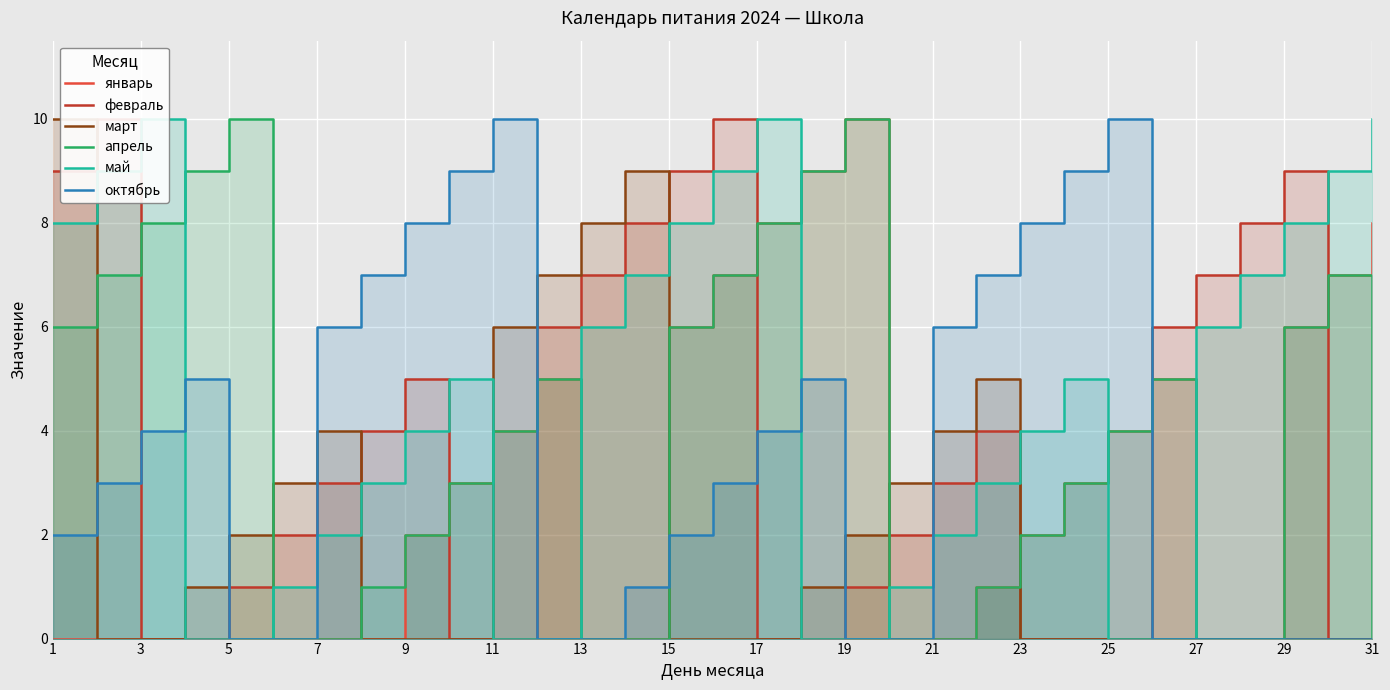

Reading left to right, what are all the values shown in this chart?

январь: 0	0	0	0	0	0	0	0	2	3	4	5	0	0	6	7	8	9	10	0	0	1	2	3	4	5	0	0	6	7	8
февраль: 9	10	0	0	1	2	3	4	5	0	0	6	7	8	9	10	0	0	1	2	3	4	0	0	0	6	7	8	9	0	0
март: 10	0	0	1	2	3	4	0	0	0	6	7	8	9	0	0	0	1	2	3	4	5	0	0	0	0	0	0	0	0	0
апрель: 6	7	8	9	10	0	0	1	2	3	4	5	0	0	6	7	8	9	10	0	0	1	2	3	4	5	0	0	6	7	0
май: 8	9	10	0	0	1	2	3	4	5	0	0	6	7	8	9	10	0	0	1	2	3	4	5	0	0	6	7	8	9	10
октябрь: 2	3	4	5	0	0	6	7	8	9	10	0	0	1	2	3	4	5	0	0	6	7	8	9	10	0	0	0	0	0	0